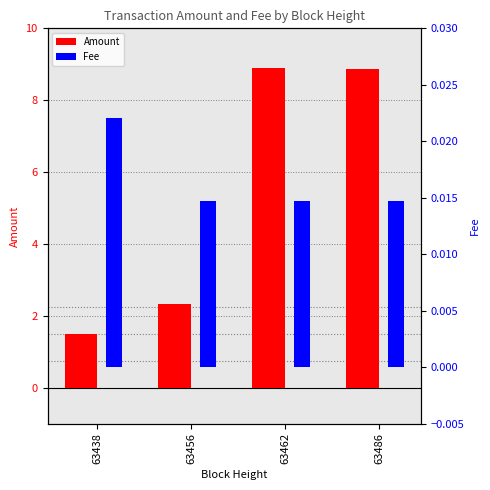

At which label is Fee closest to 0?

63456